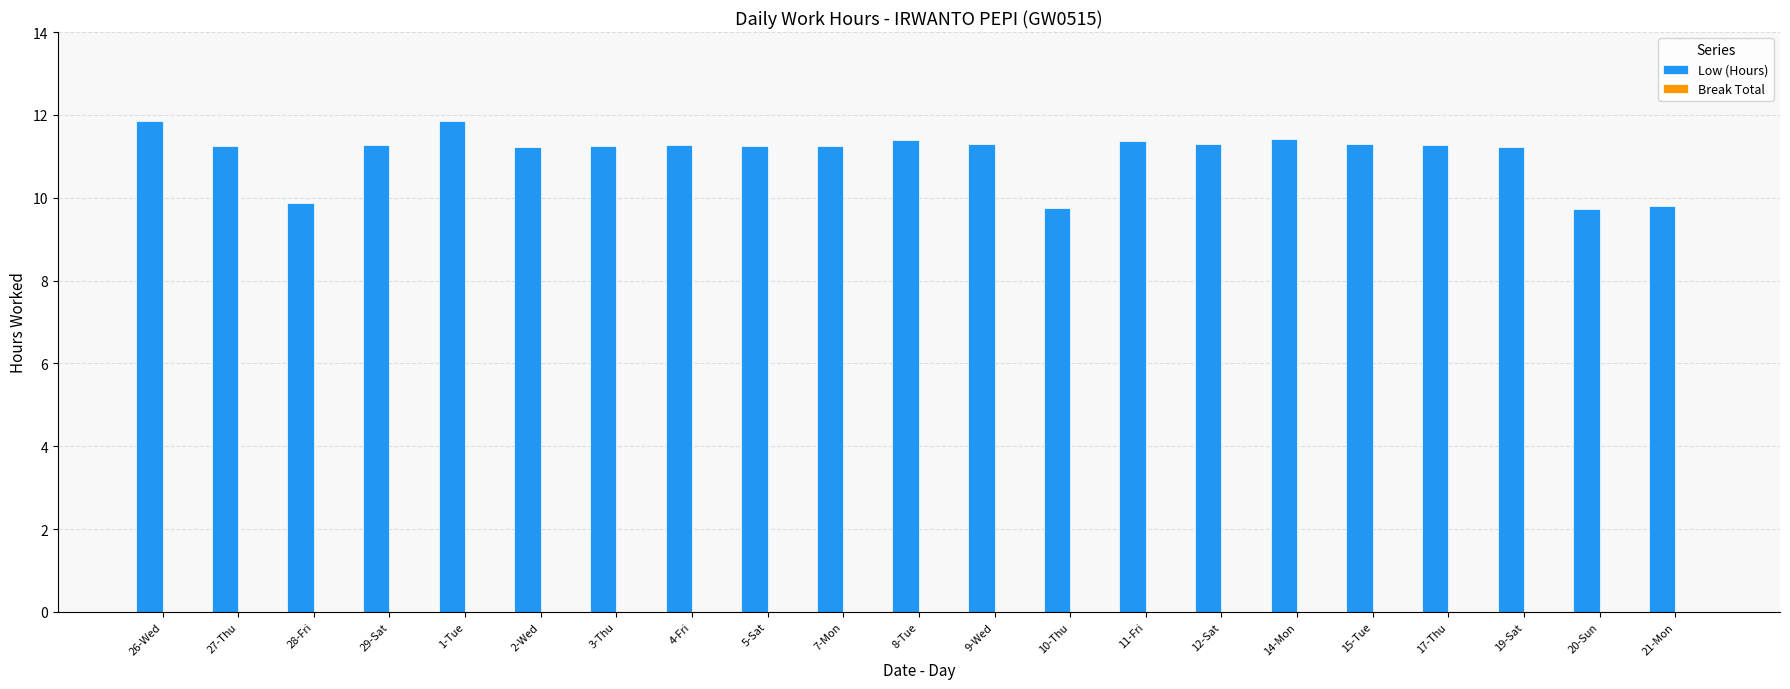

What is the average value?

11.1